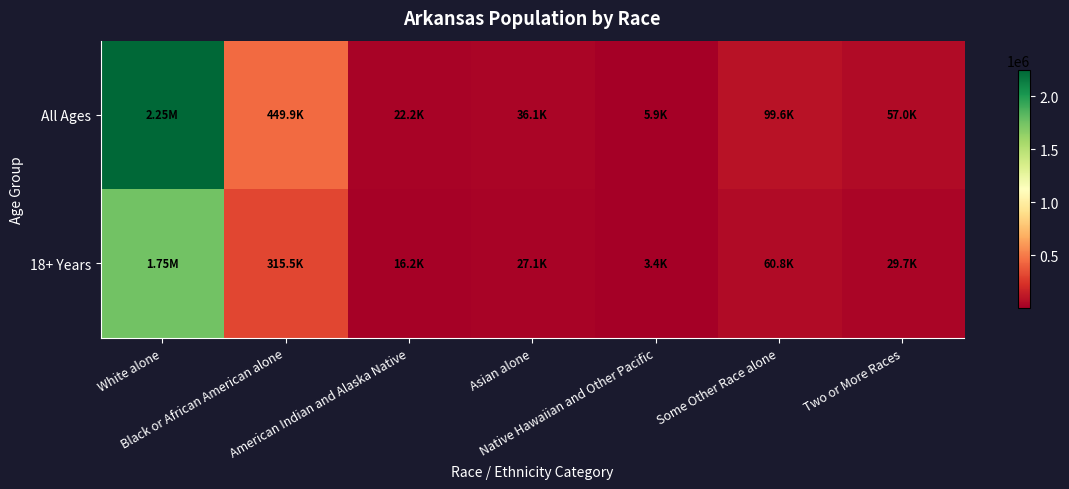

At which category is the sum across all series the highest?

White alone